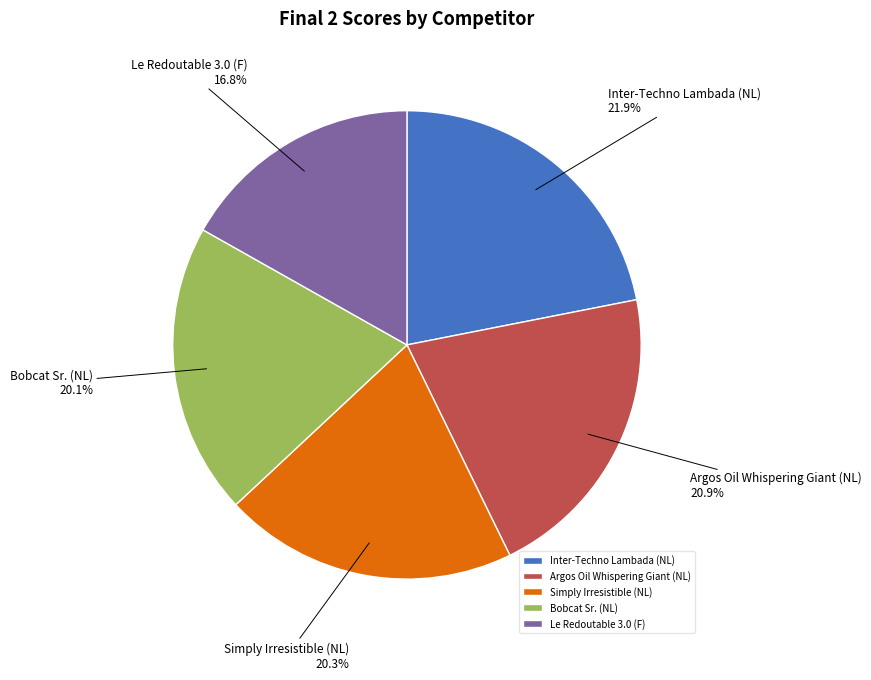

Between Simply Irresistible (NL) and Argos Oil Whispering Giant (NL), which is larger?

Argos Oil Whispering Giant (NL)